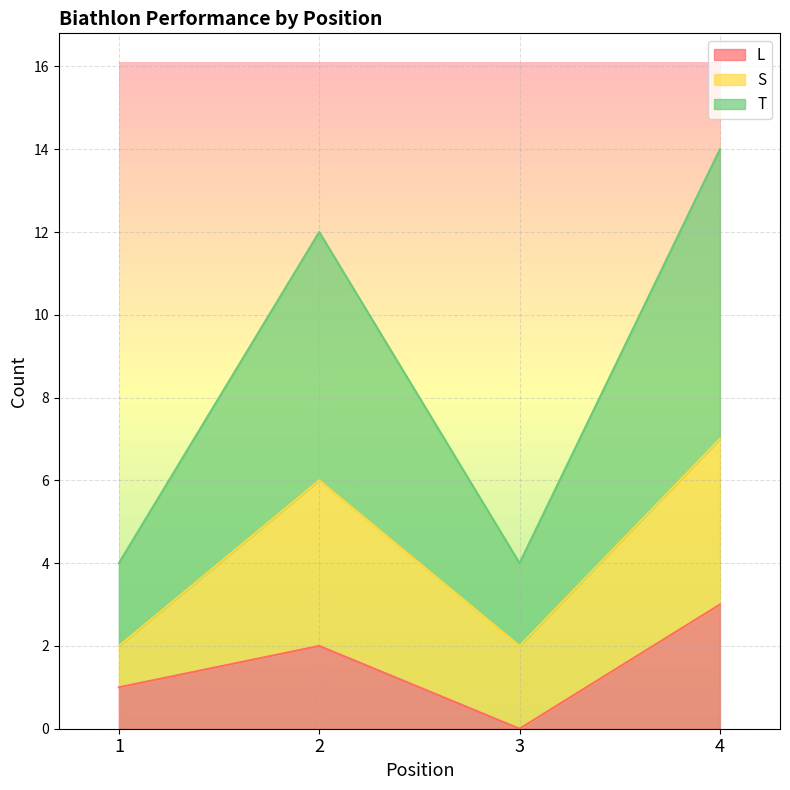

What is the average value of the T series?

4